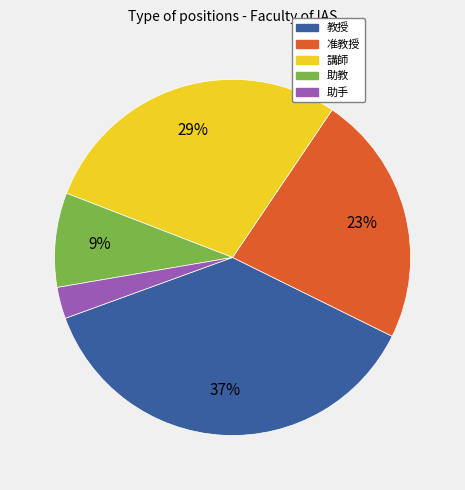

Which slice is the largest?

教授